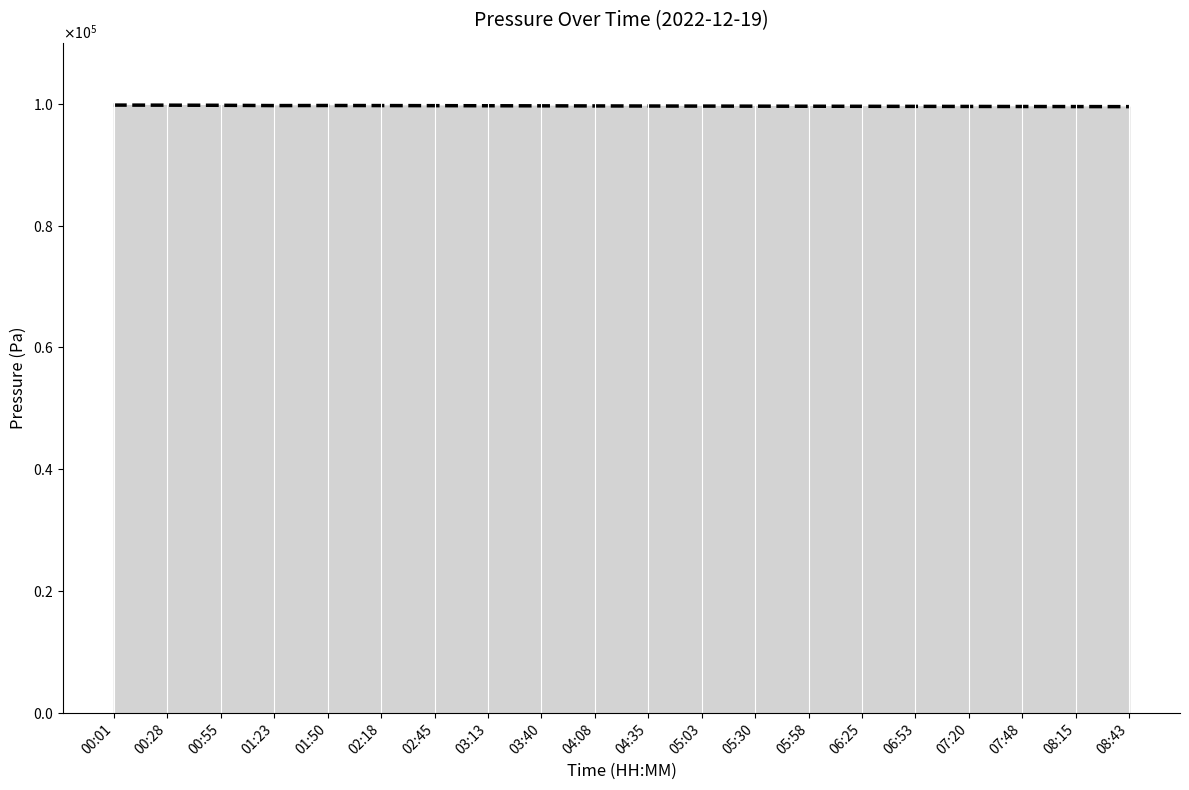

What is the sum of all values?

1992403.6